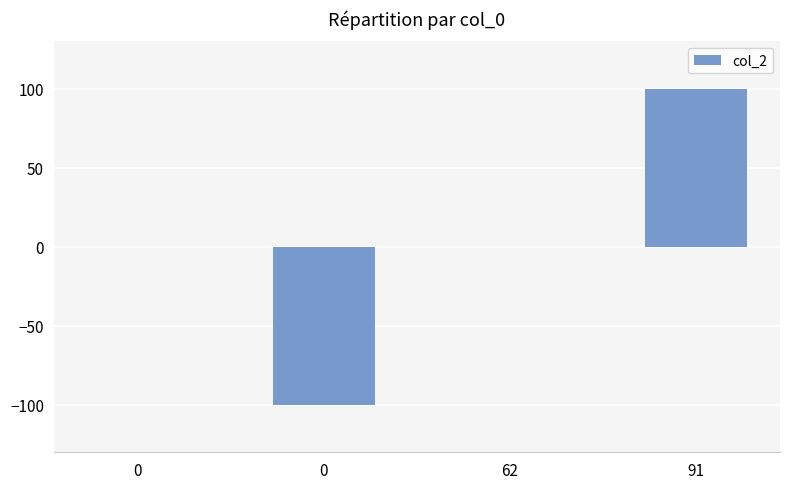

Count the number of categories in the chart.

4